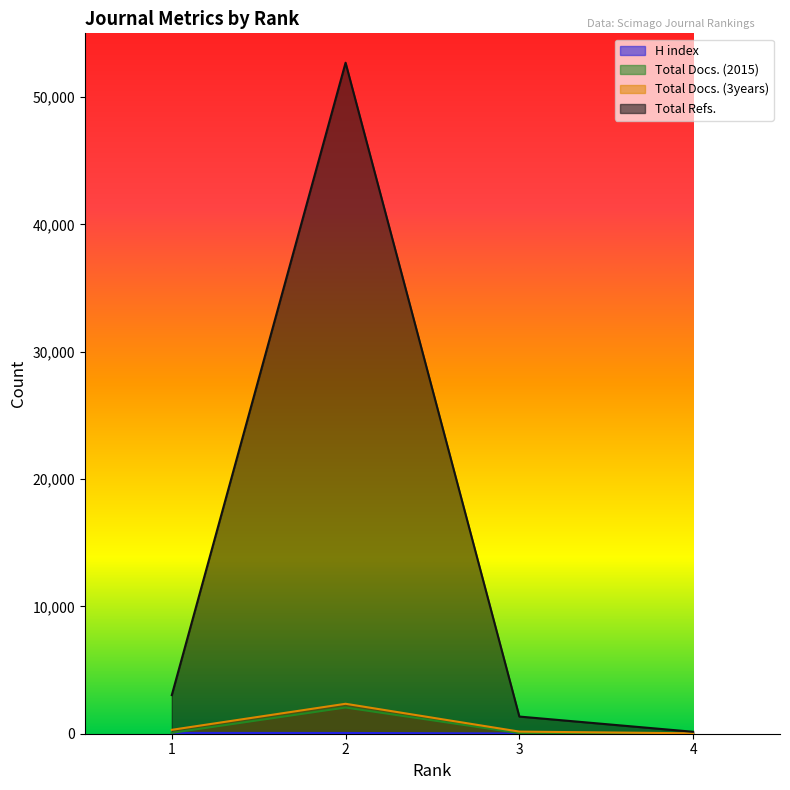

What is the value of the Total Refs. point at the 4th from the left?

153